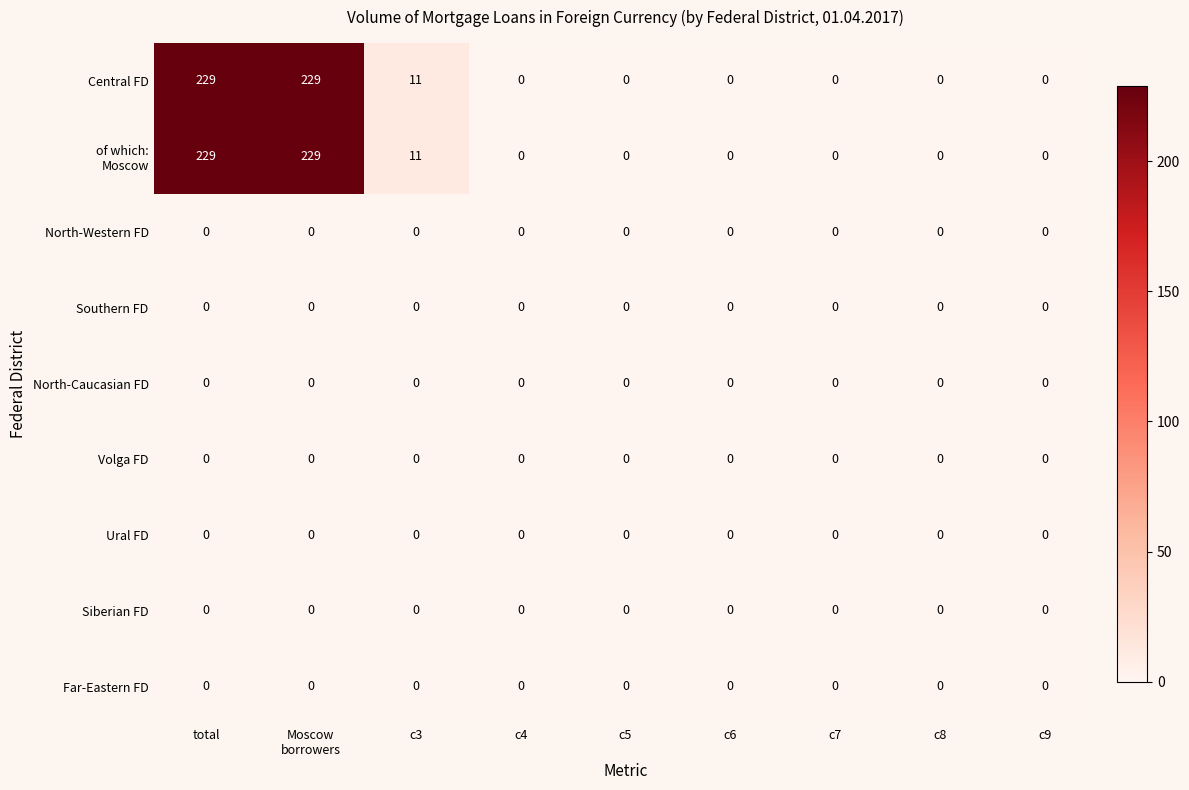

At which label is Central FD closest to 114?

c3